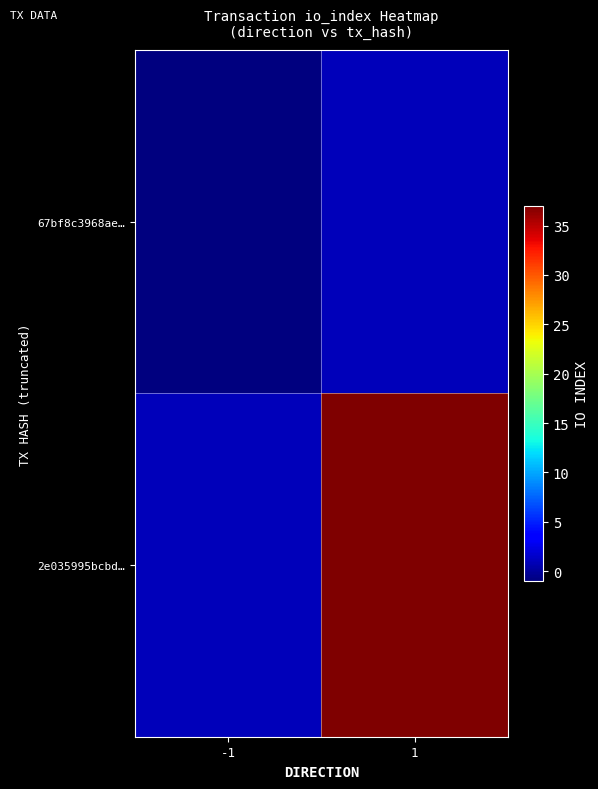

At how many categories does at least one series exceed 34?

1